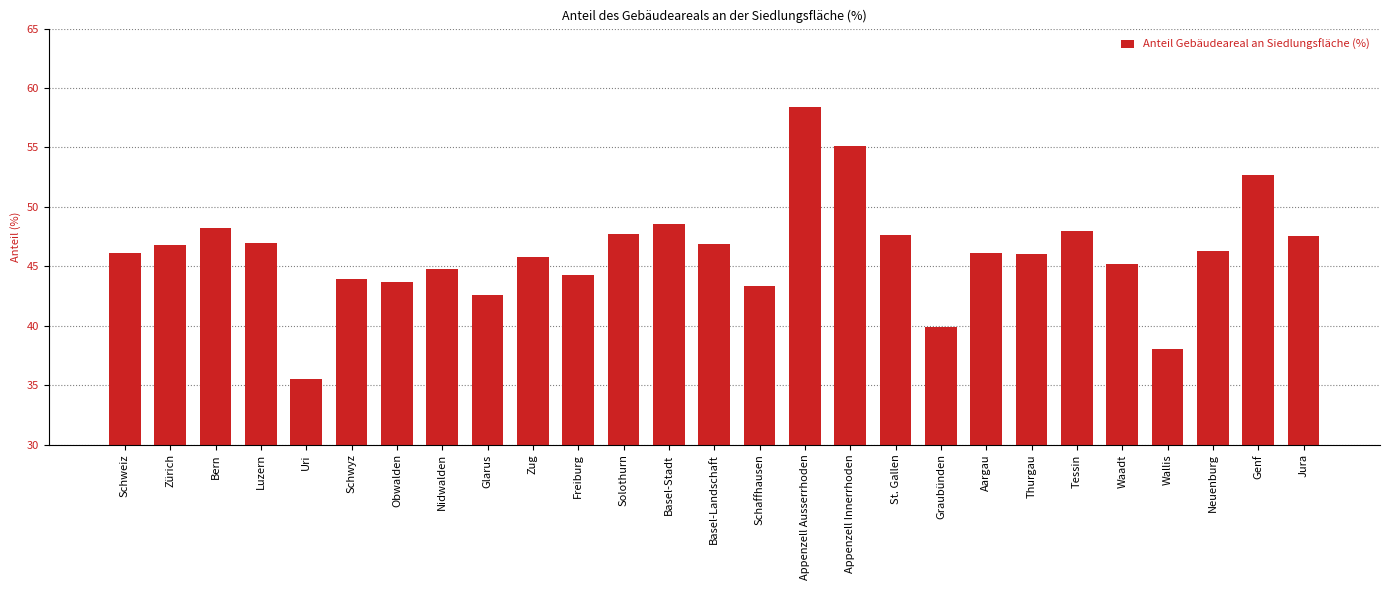

What is the maximum value shown in the chart?

58.4